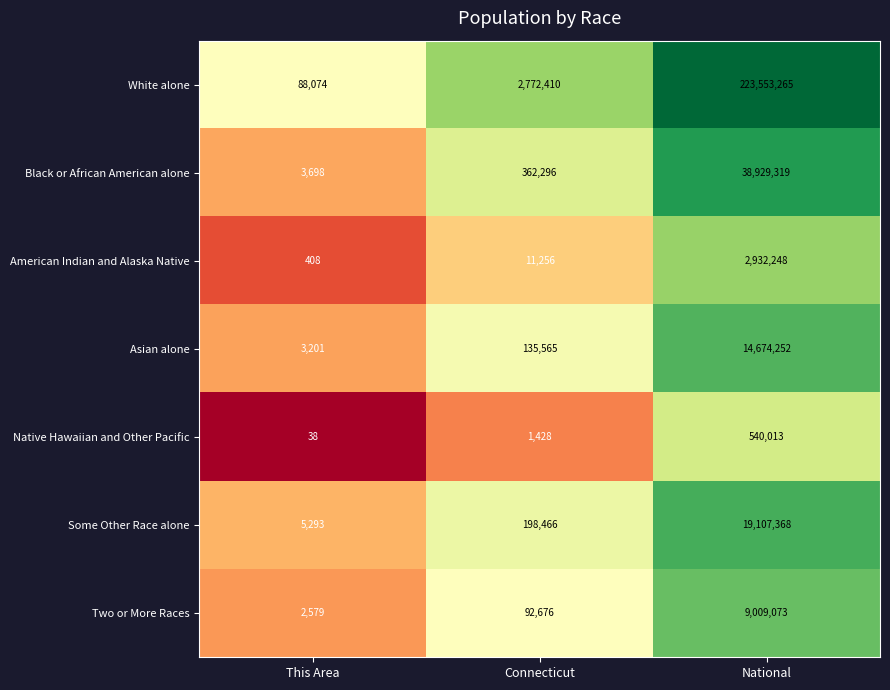

What is the difference between the Native Hawaiian and Other Pacific values at This Area and National?

539975